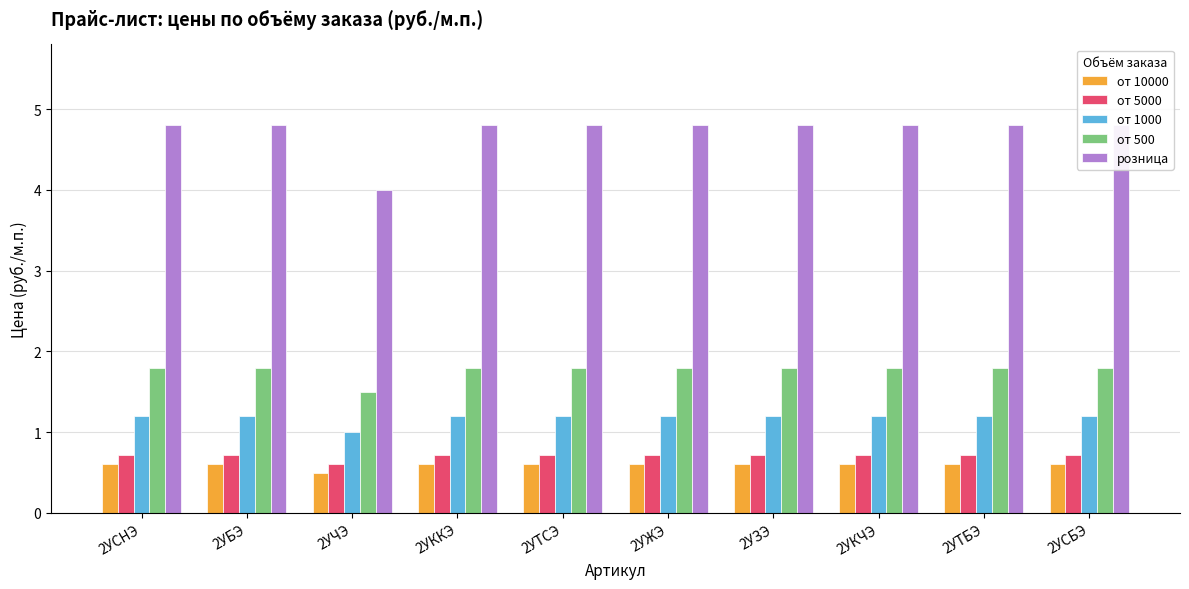

What is the sum of the от 10000 values at 2УСНЭ and 2УТБЭ?

1.2